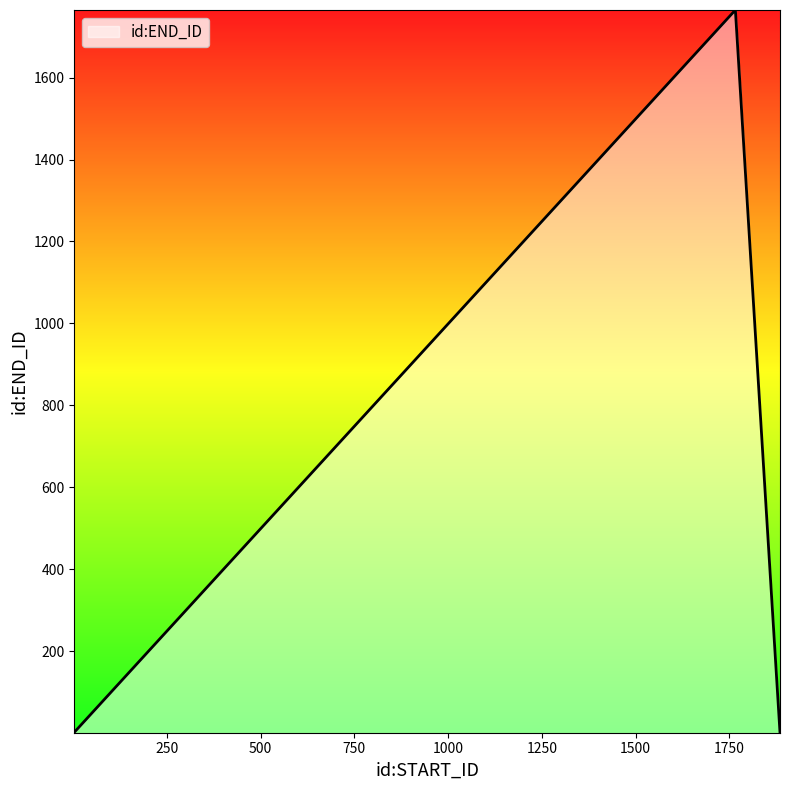

What is the difference between the maximum and minimum values?

1764